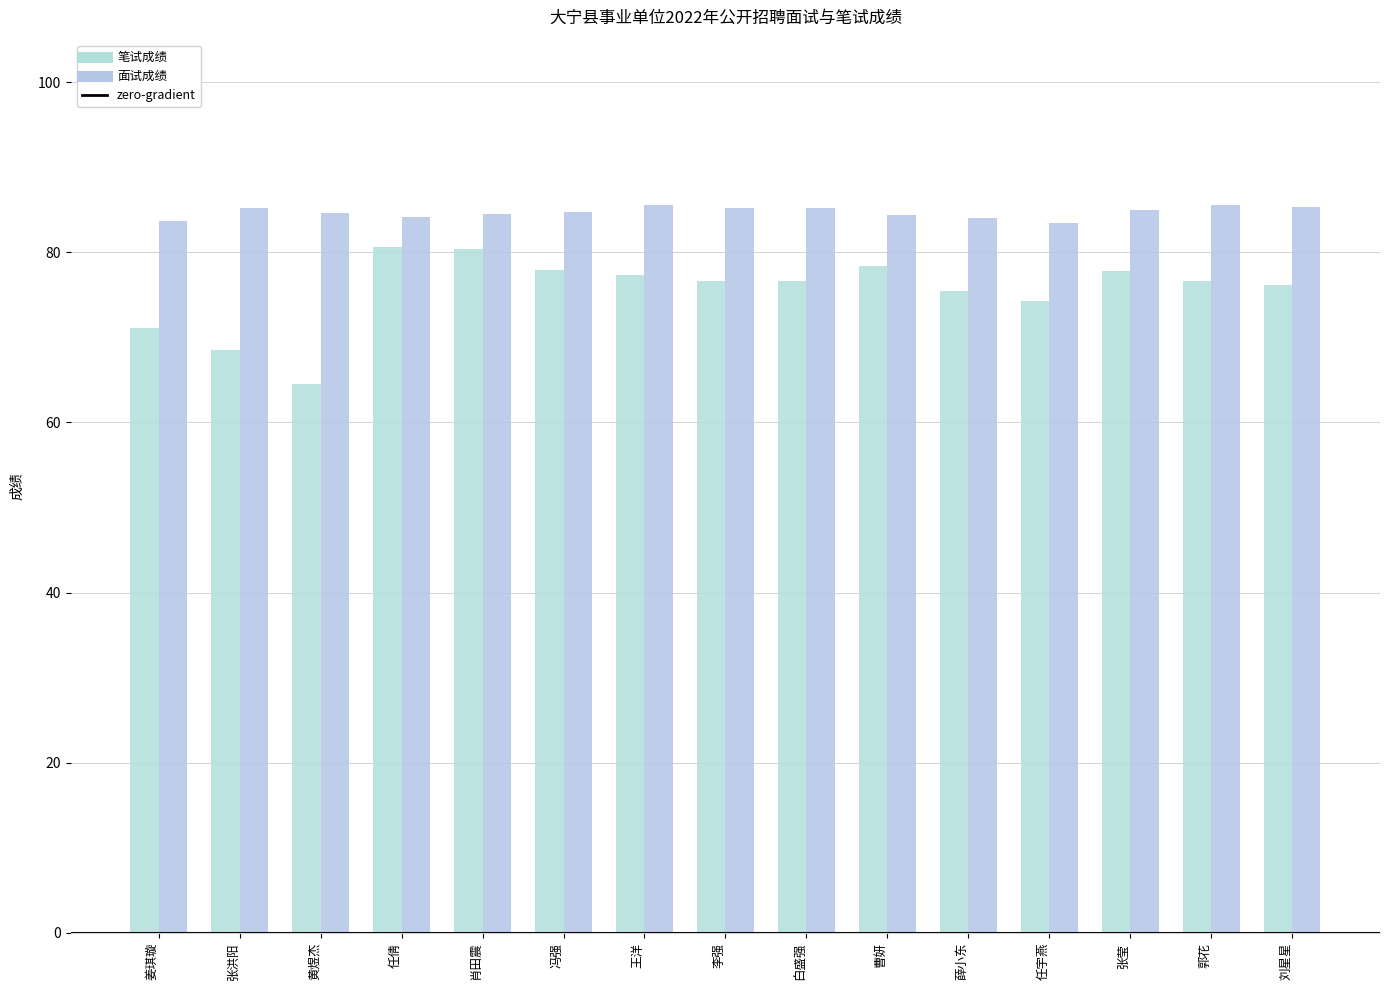

At which category does the chart reach its peak across all series?

王洋